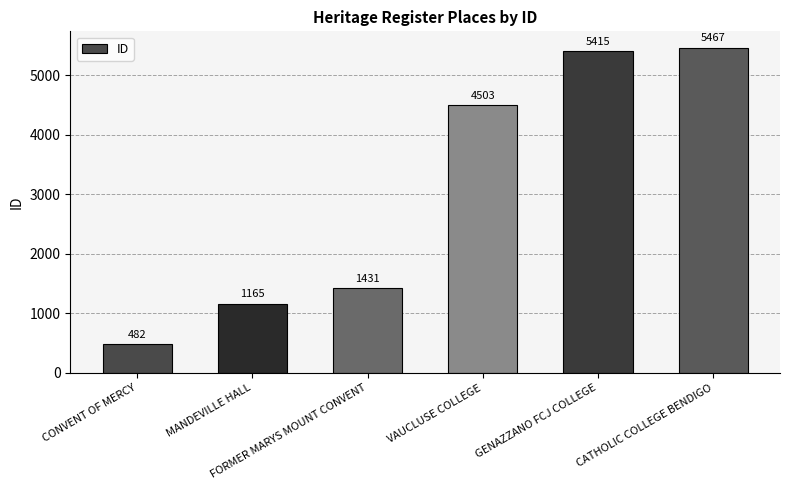

Reading left to right, transcribe all the data shown in this chart.

CONVENT OF MERCY=482	MANDEVILLE HALL=1165	FORMER MARYS MOUNT CONVENT=1431	VAUCLUSE COLLEGE=4503	GENAZZANO FCJ COLLEGE=5415	CATHOLIC COLLEGE BENDIGO=5467